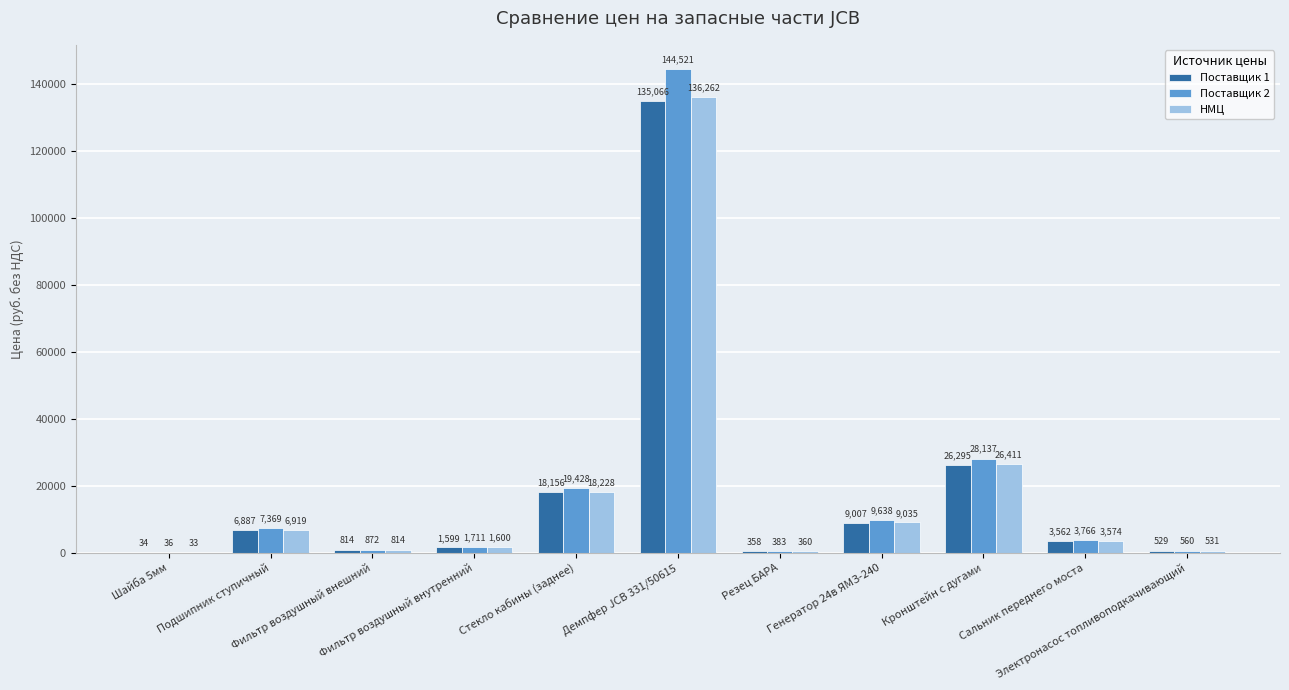

Which series has the largest total across all categories?

Поставщик 2